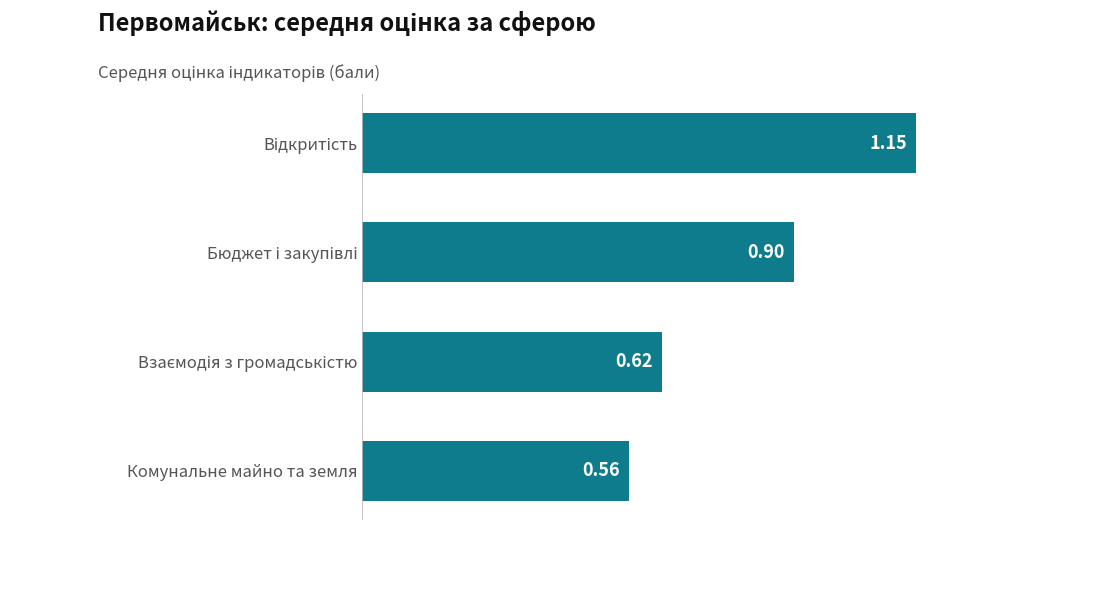

What is the average value?

0.8